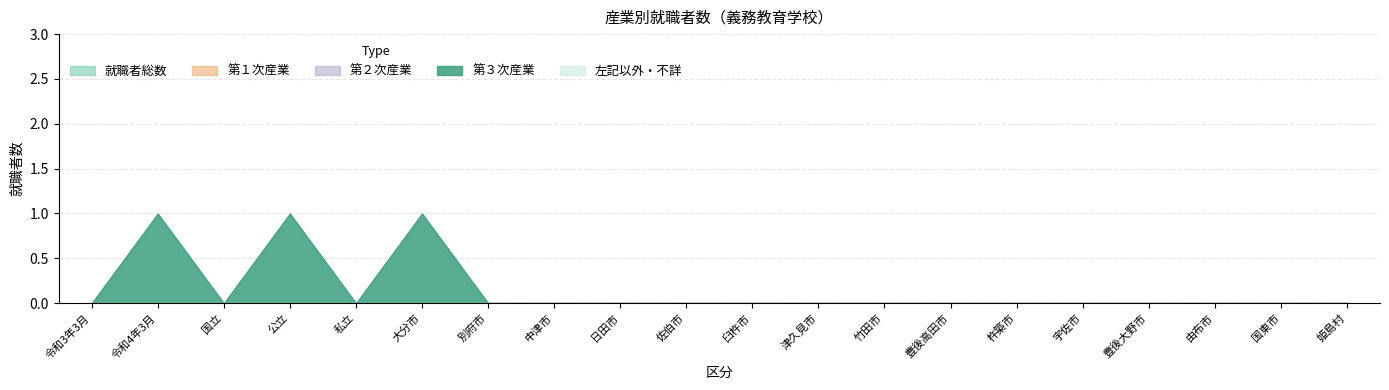

What are all the series names shown in the legend?

就職者総数, 第１次産業, 第２次産業, 第３次産業, 左記以外・不詳